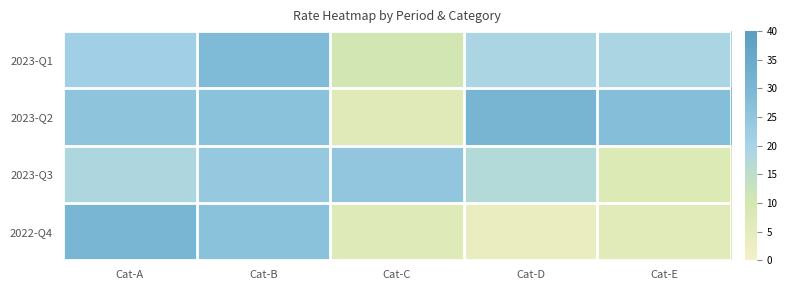

What is the minimum value shown in the chart?

3.3